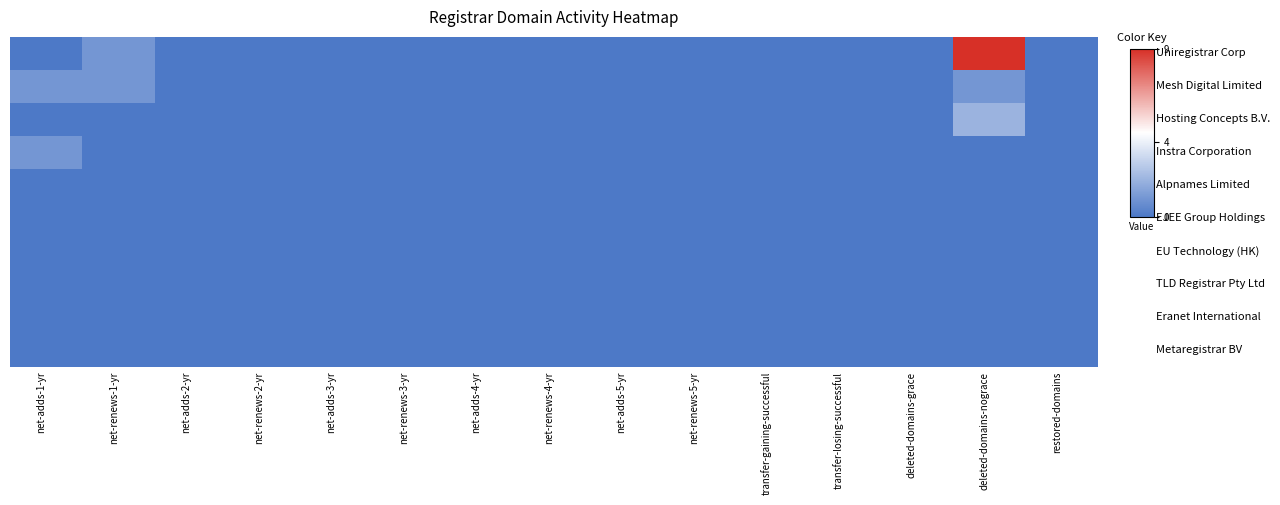

Which has a higher value, net-adds-1-yr or net-adds-3-yr?

net-adds-1-yr